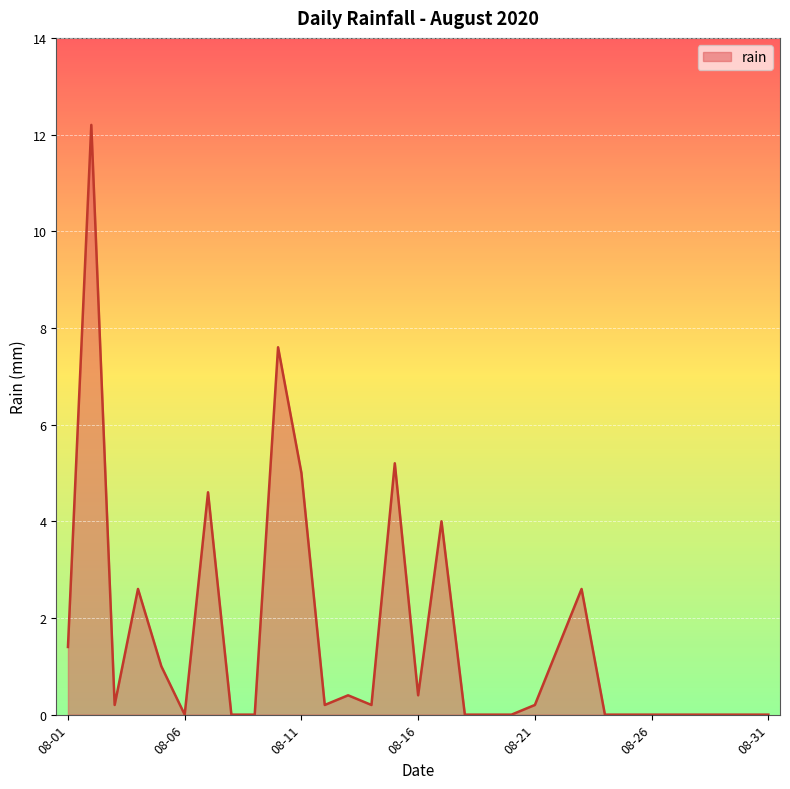

Reading right to left, list all the values displayed in this chart.

0.0	0.0	0.0	0.0	0.0	0.0	0.0	0.0	2.6	1.4	0.2	0.0	0.0	0.0	4.0	0.4	5.2	0.2	0.4	0.2	5.0	7.6	0.0	0.0	4.6	0.0	1.0	2.6	0.2	12.2	1.4